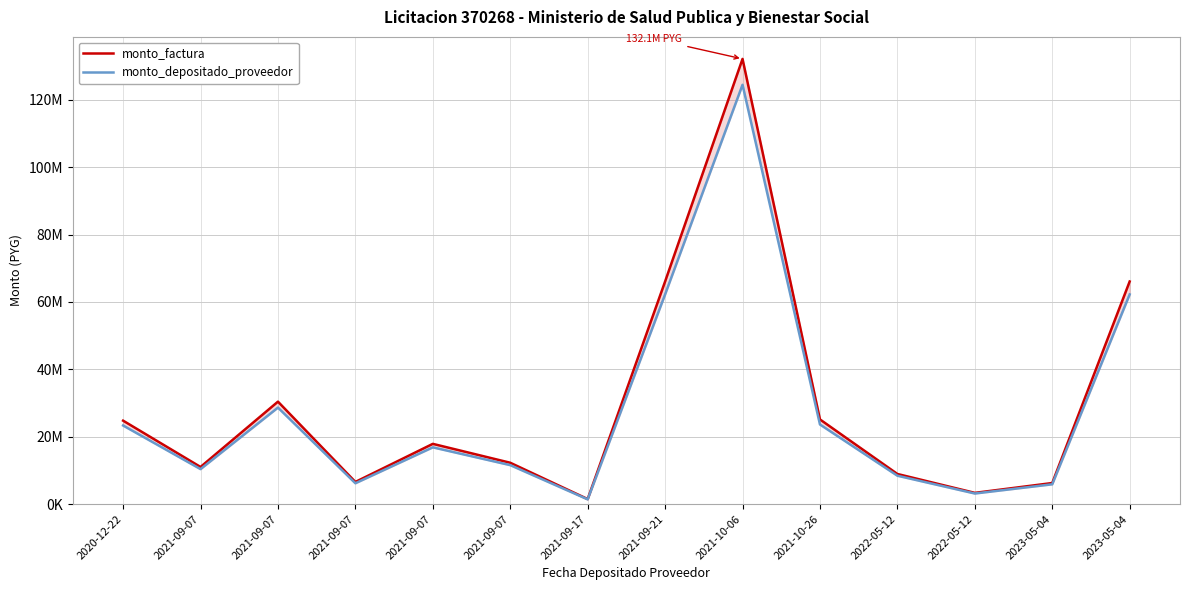

At which category is the sum across all series the highest?

2021-10-06